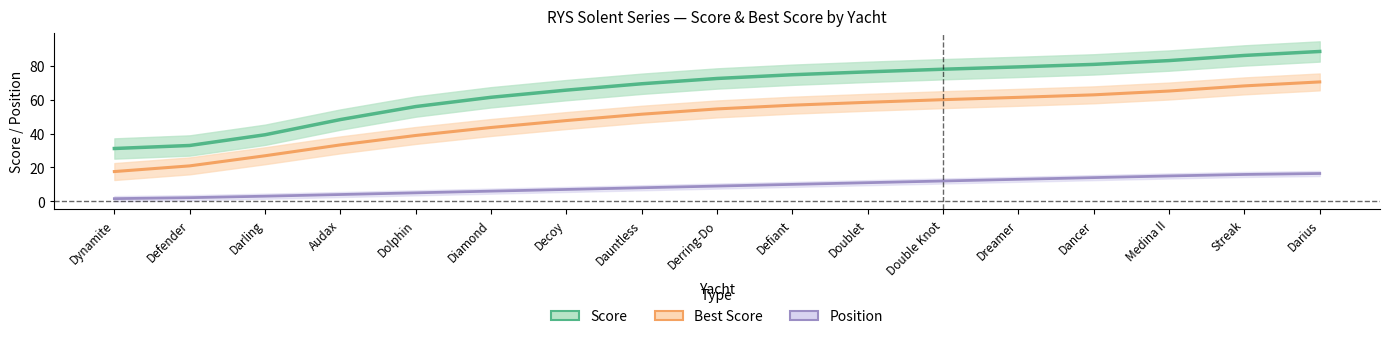

The value of Best Score at Defiant is 76.5. True or false?

False